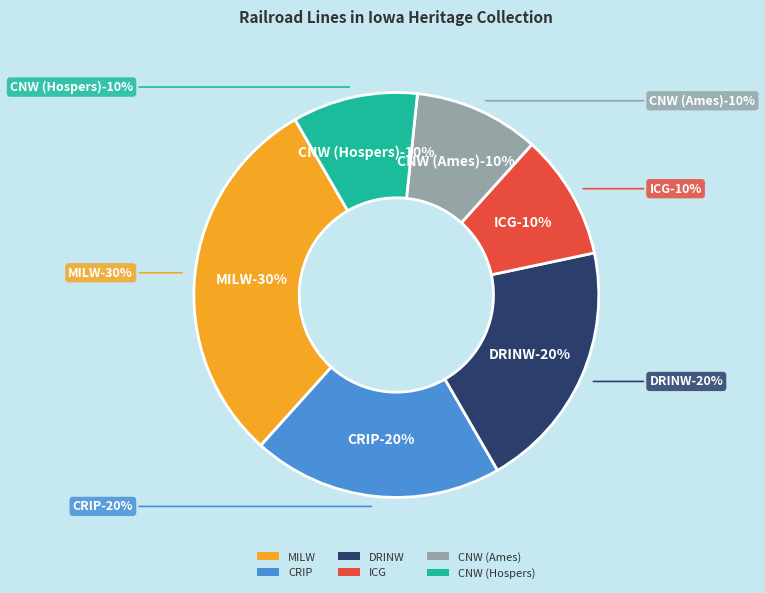

To the nearest percent, what percentage of the pie is DRINW?

20%